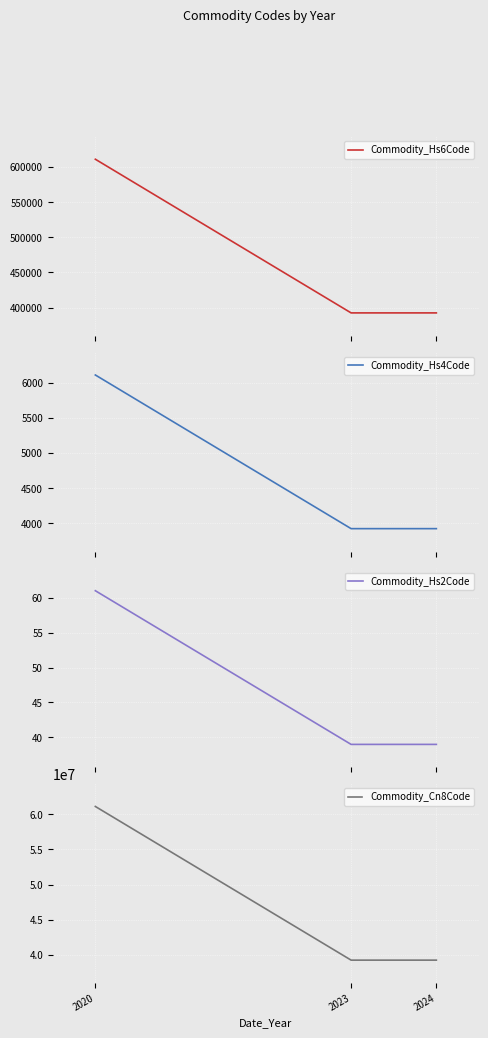

Reading left to right, extract all data points from this chart.

Commodity_Hs6Code: 2020=611241	2023=392410	2024=392410
Commodity_Hs4Code: 2020=6112	2023=3924	2024=3924
Commodity_Hs2Code: 2020=61	2023=39	2024=39
Commodity_Cn8Code: 2020=61124190	2023=39241000	2024=39241000